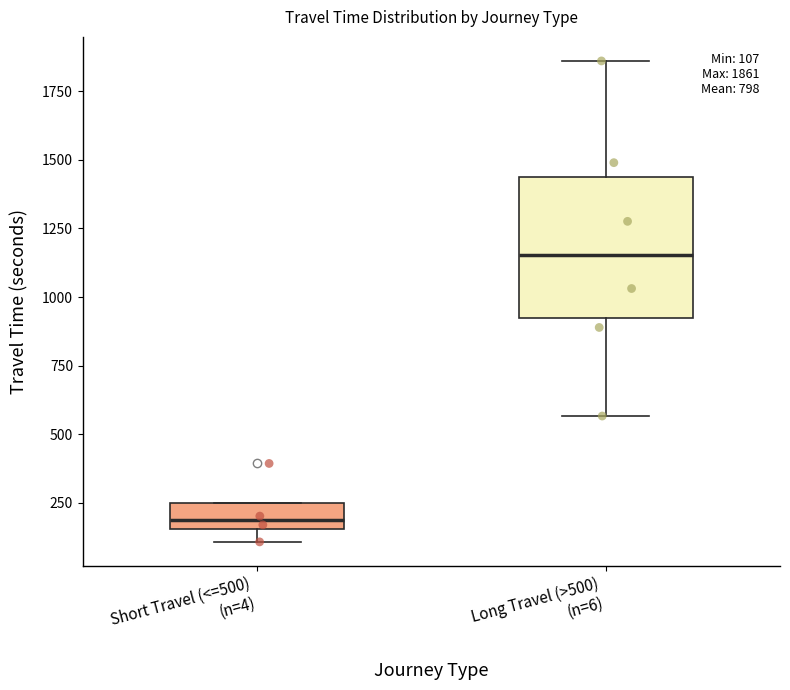

Which box is the tallest, from its lower edge to its upper edge?

Long Travel (>500) (n=6)